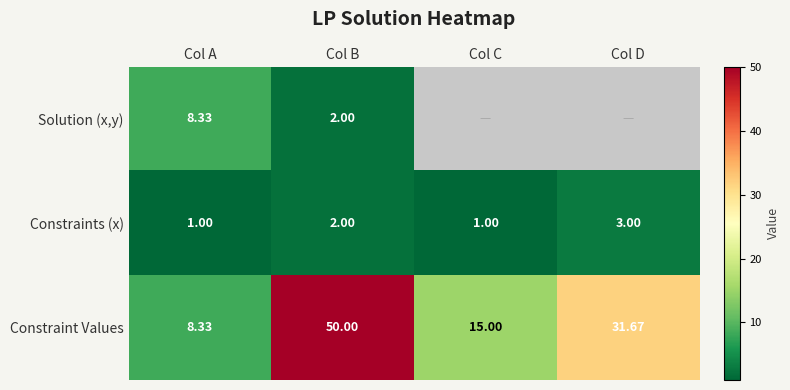

List the labels in order of Constraint Values value, smallest first.

Col A, Col C, Col D, Col B